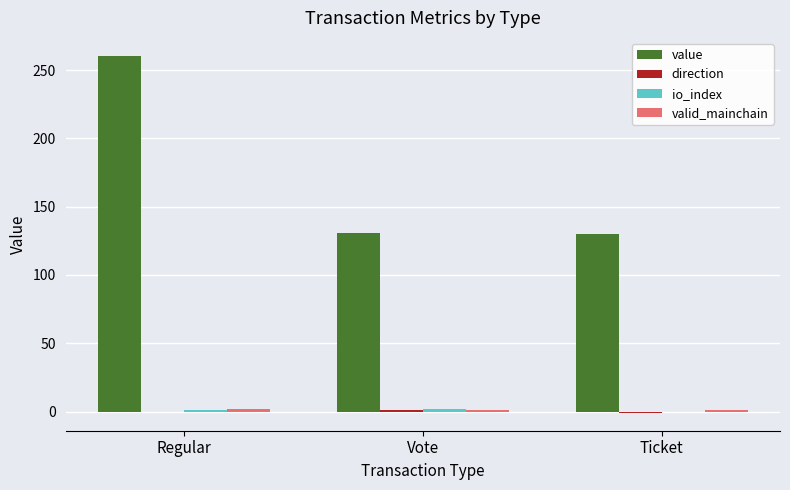

Count the number of data series in this chart.

4